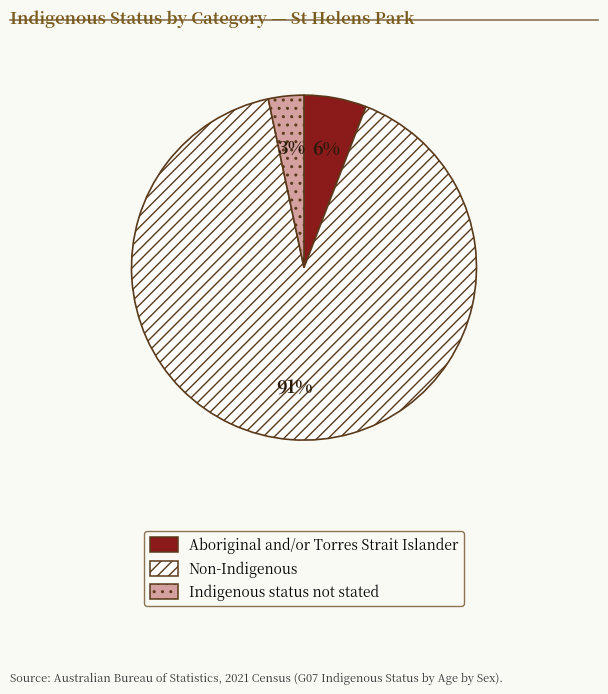

Is there a majority slice in this chart?

Yes